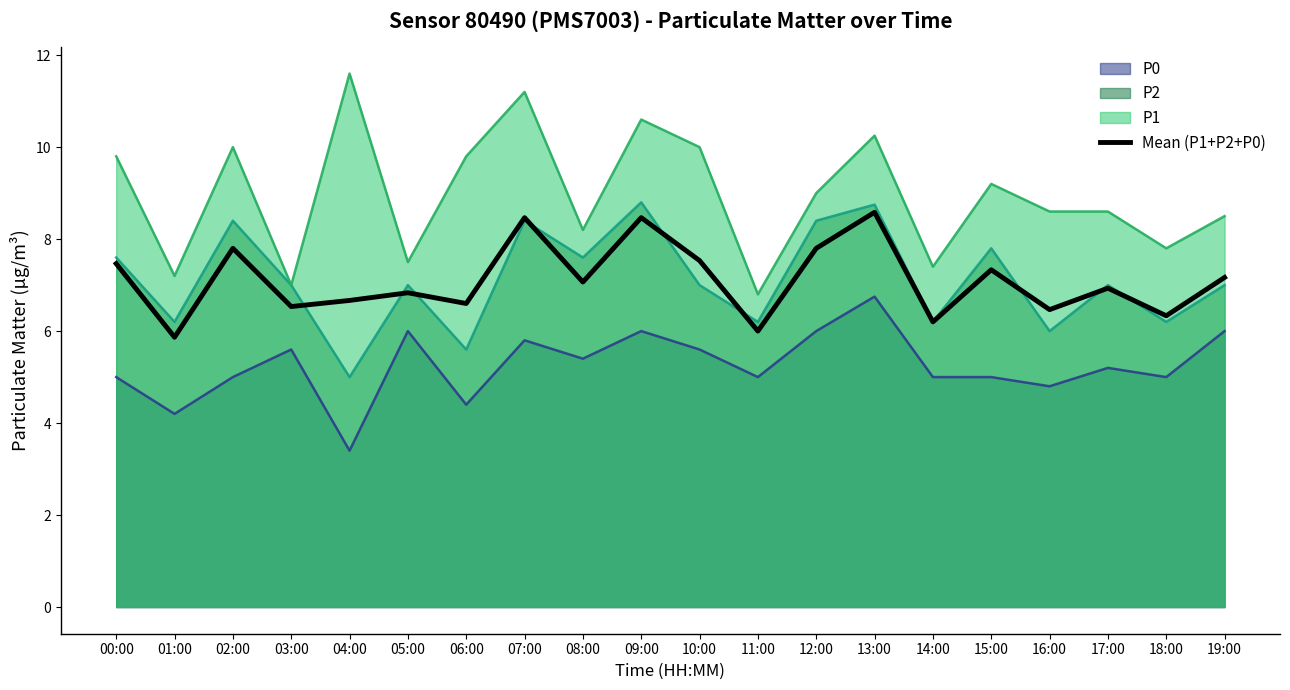

How many points are lower than both their immediate neighbors (excluding endpoints)?

8